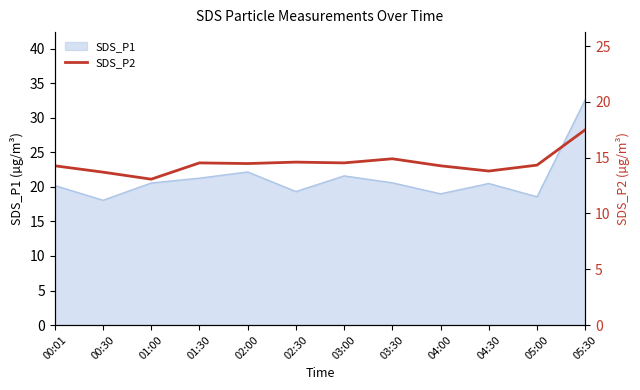

What is the label of the 8th point from the right?

02:00